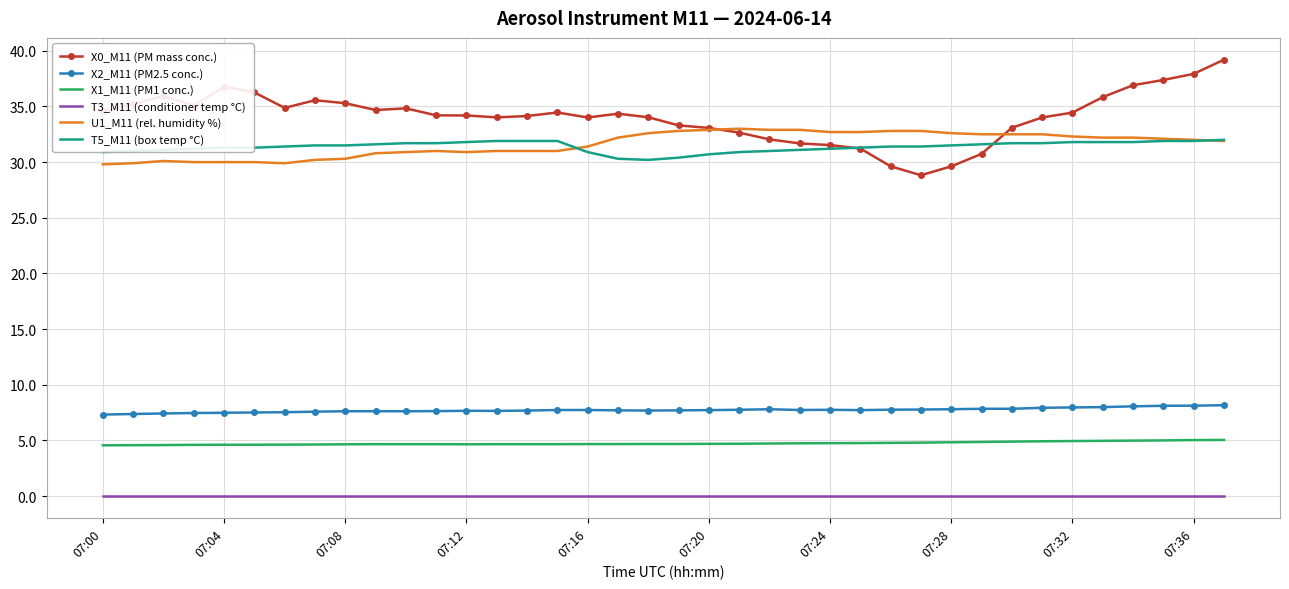

What is the average value of the U1_M11 (rel. humidity %) series?

31.6